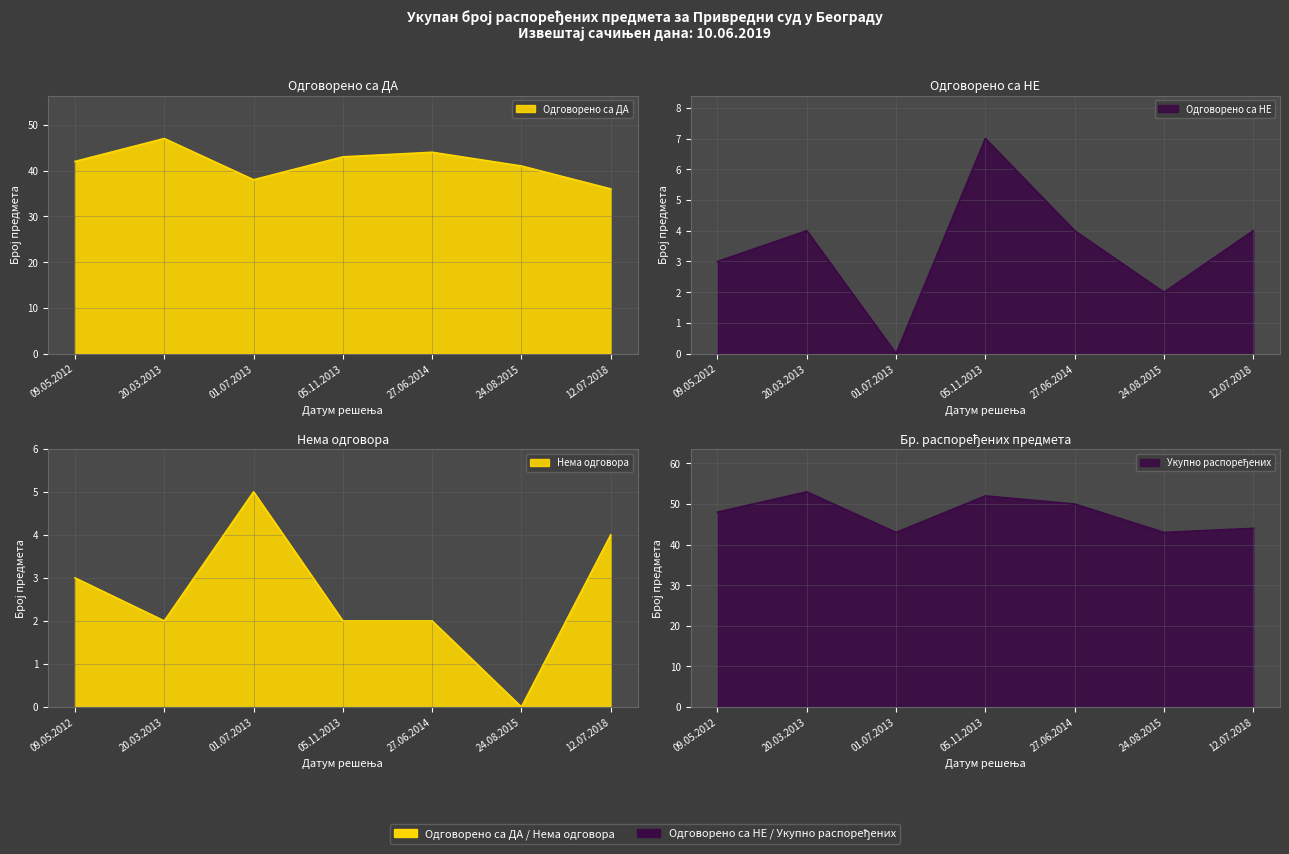

What is the value of the Бр. распоређених предмета point at the 5th from the left?

50